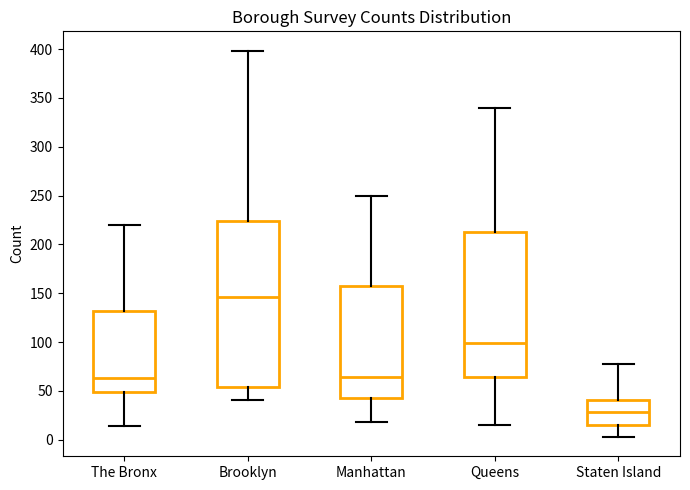

Where does the upper whisker of the box for The Bronx end on the y-axis? The values are not printed on the chart, so give them approximately, as read against the axis.

220